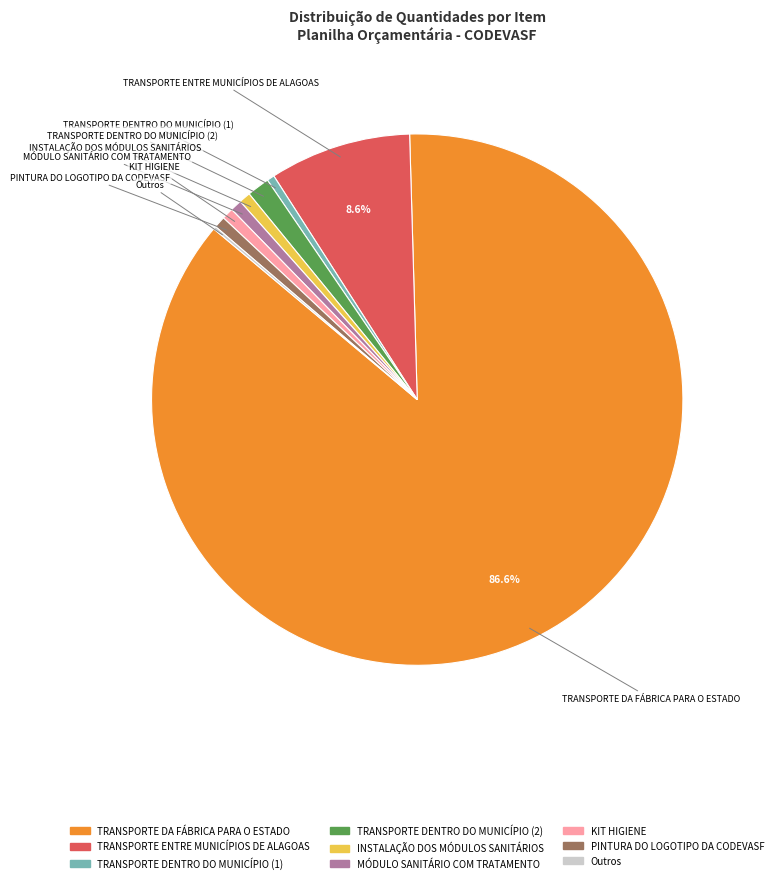

Does any single category account for the majority?

Yes